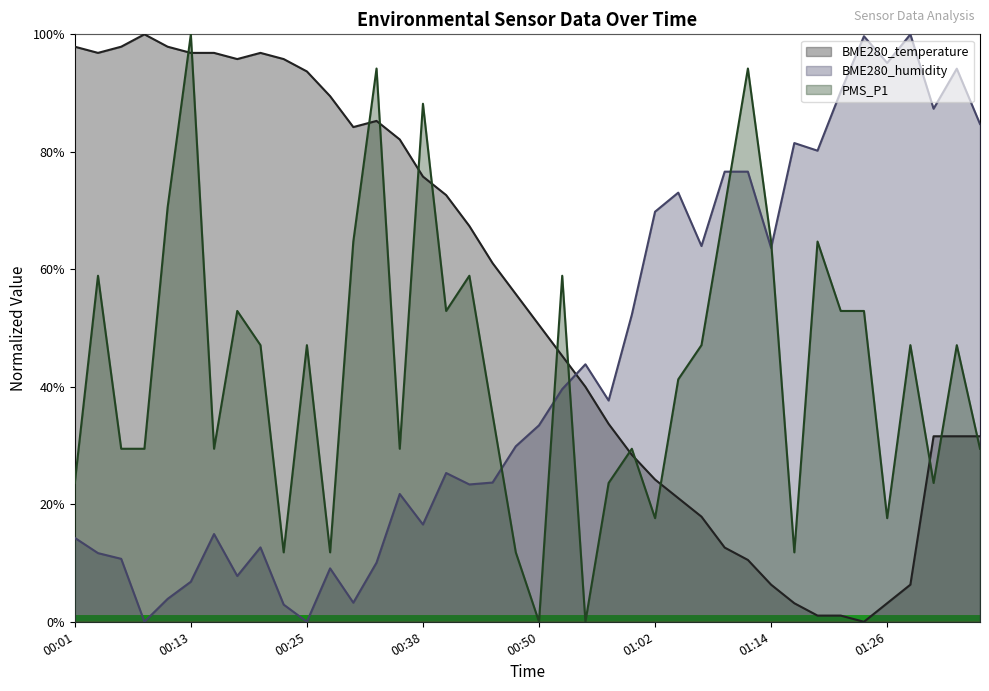

Where do BME280_humidity and PMS_P1 first cross each other?

00:45 and 00:47